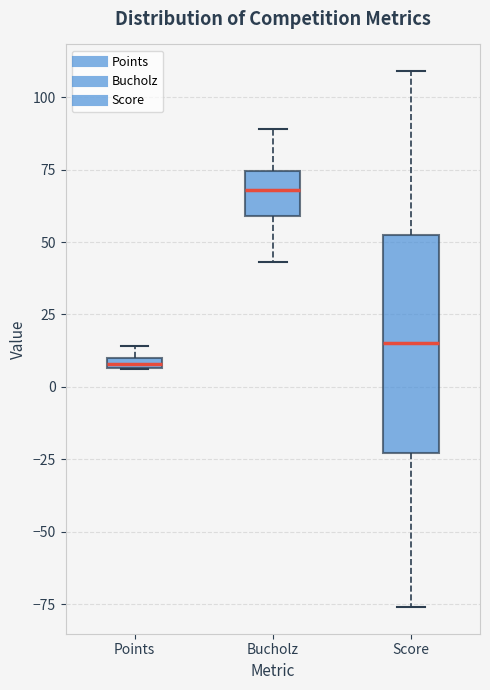

Which box has the lowest median line?

Points